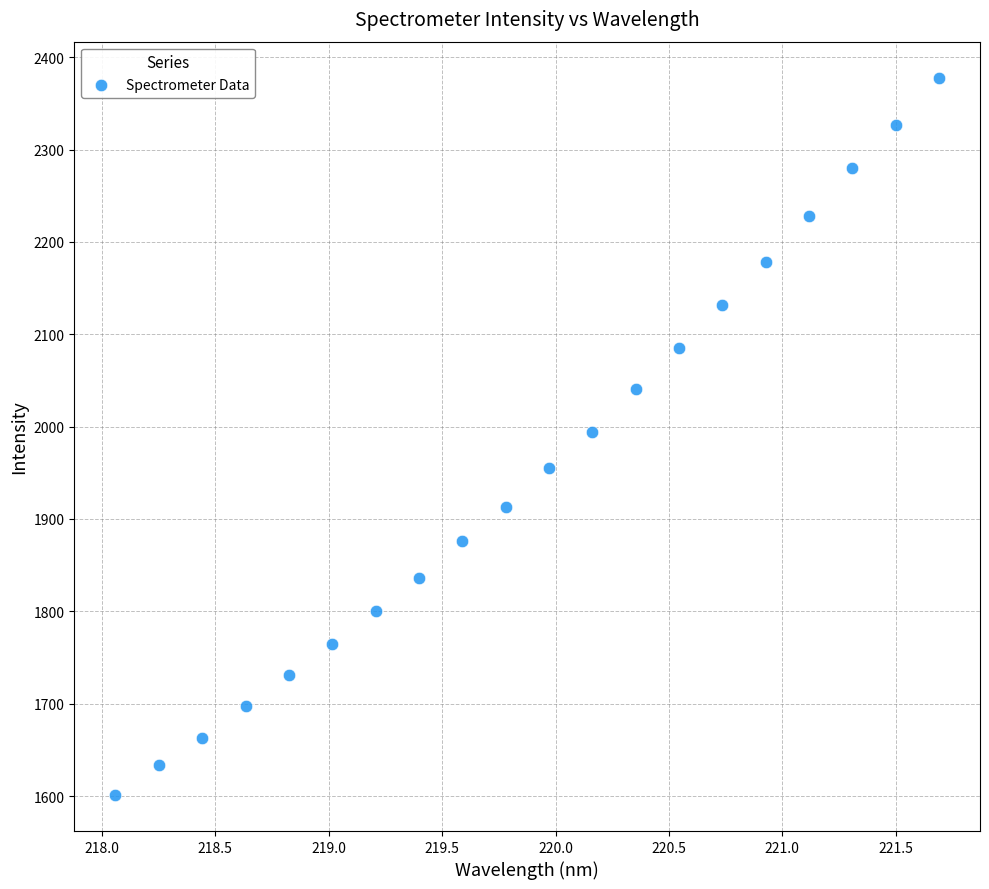

What is the range of Y values (max minus min)?

777.0